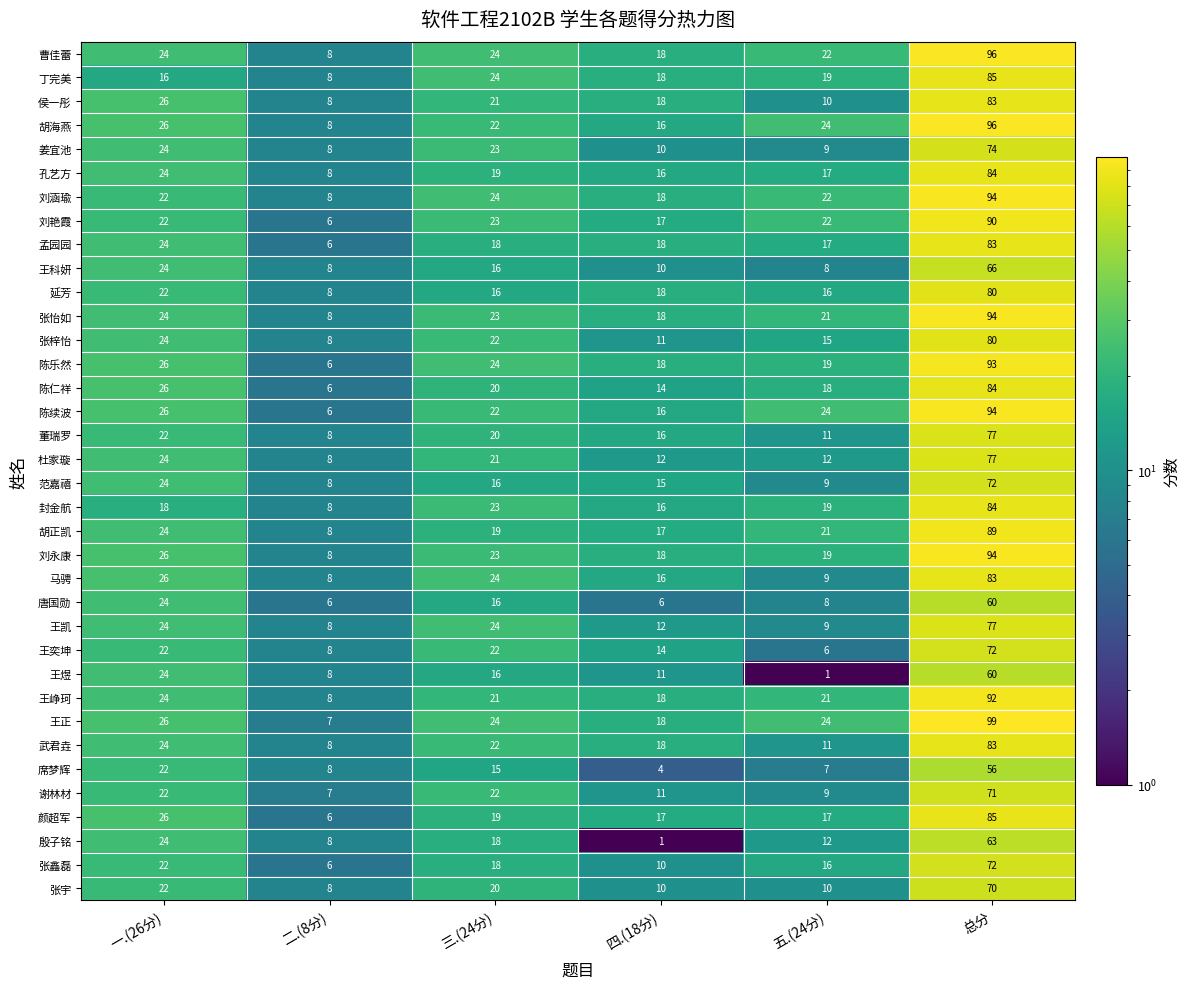

What is the spread (max minus min) of values at 一.(26分)?

10